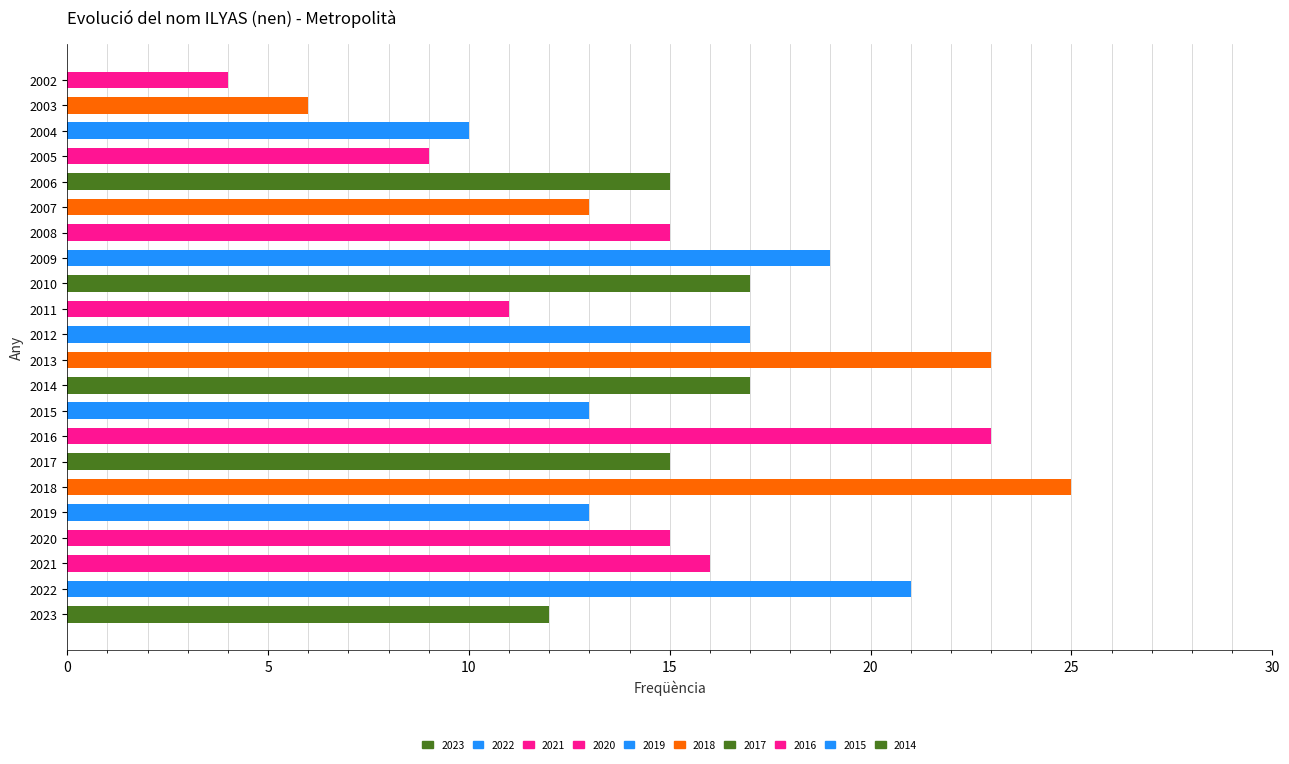

Reading bottom to top, list all the values displayed in this chart.

2023=12	2022=21	2021=16	2020=15	2019=13	2018=25	2017=15	2016=23	2015=13	2014=17	2013=23	2012=17	2011=11	2010=17	2009=19	2008=15	2007=13	2006=15	2005=9	2004=10	2003=6	2002=4